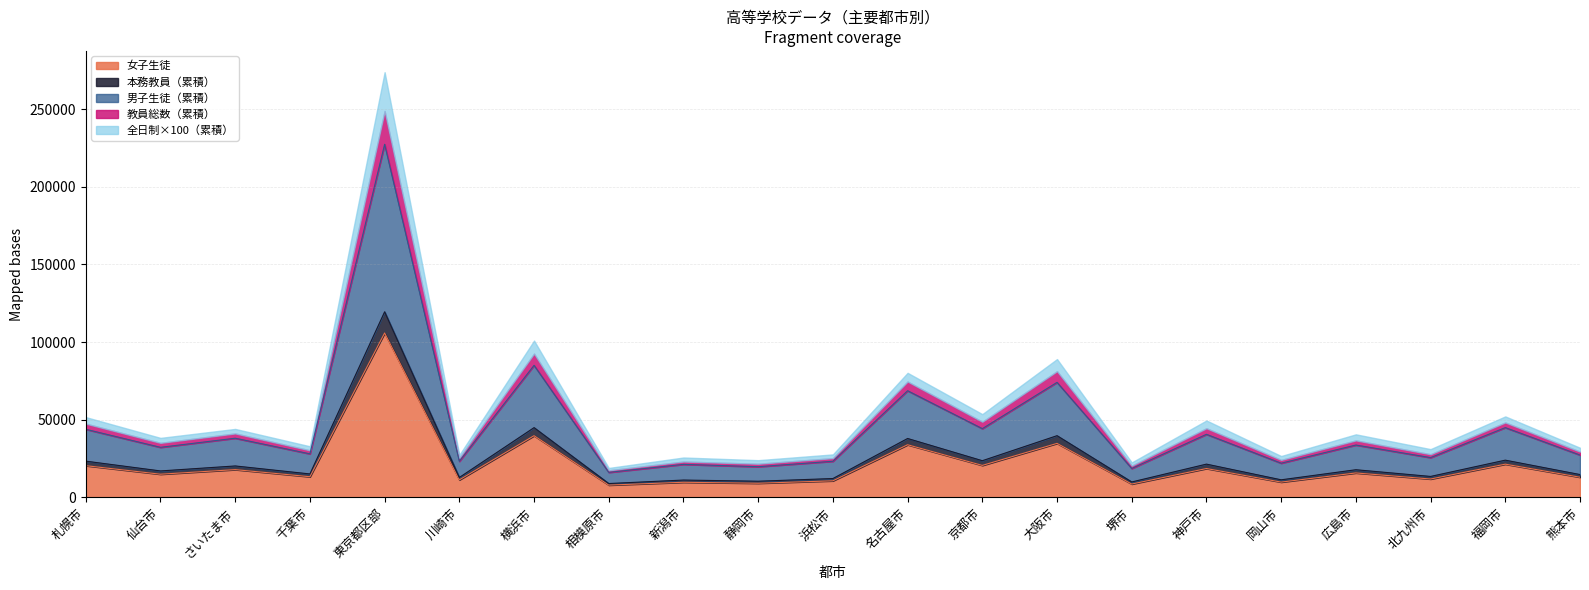

True or false: 女子生徒 and 男子生徒 intersect in this chart.

False